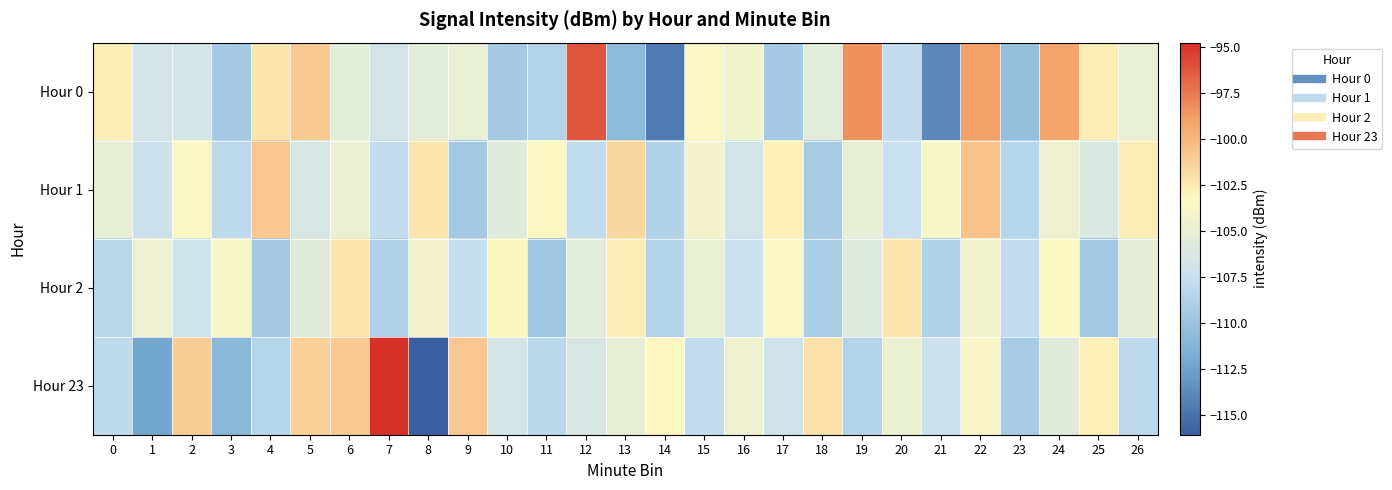

List the series in order of their overall mean, highest first.

Hour 1, Hour 0, Hour 23, Hour 2